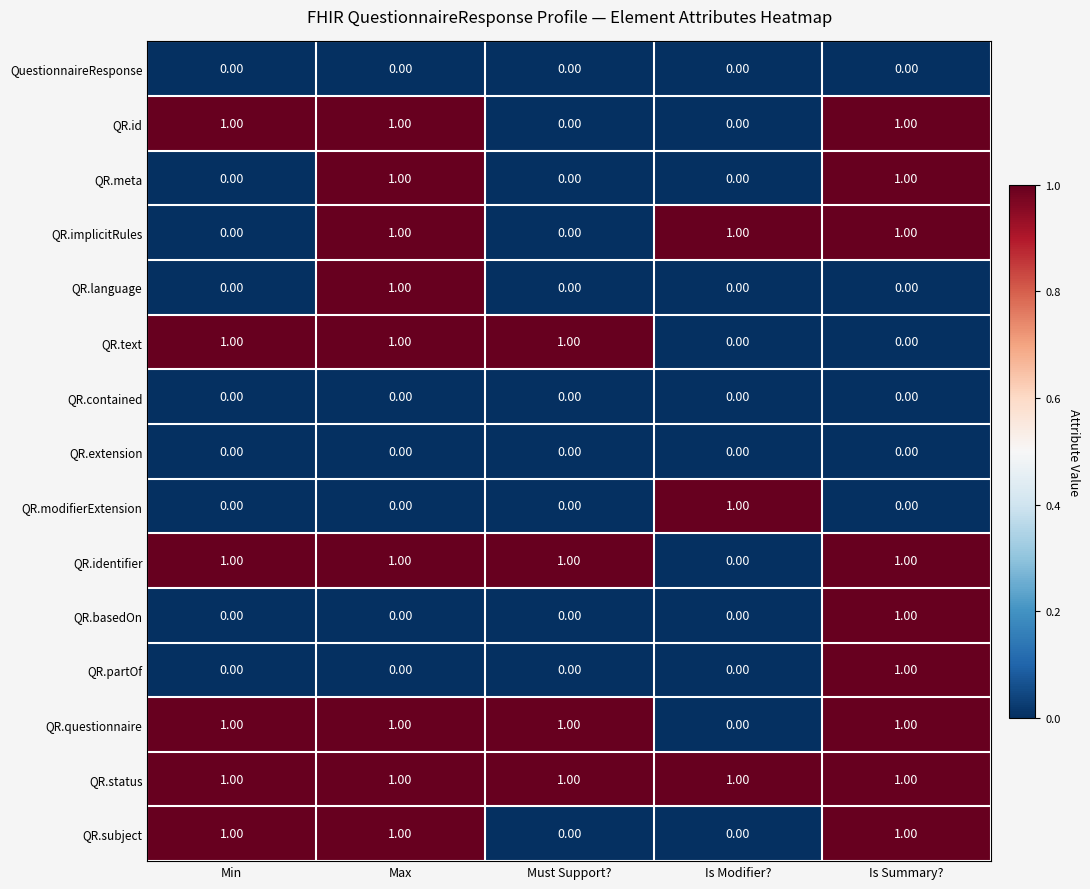

At how many categories does at least one series exceed 0?

5